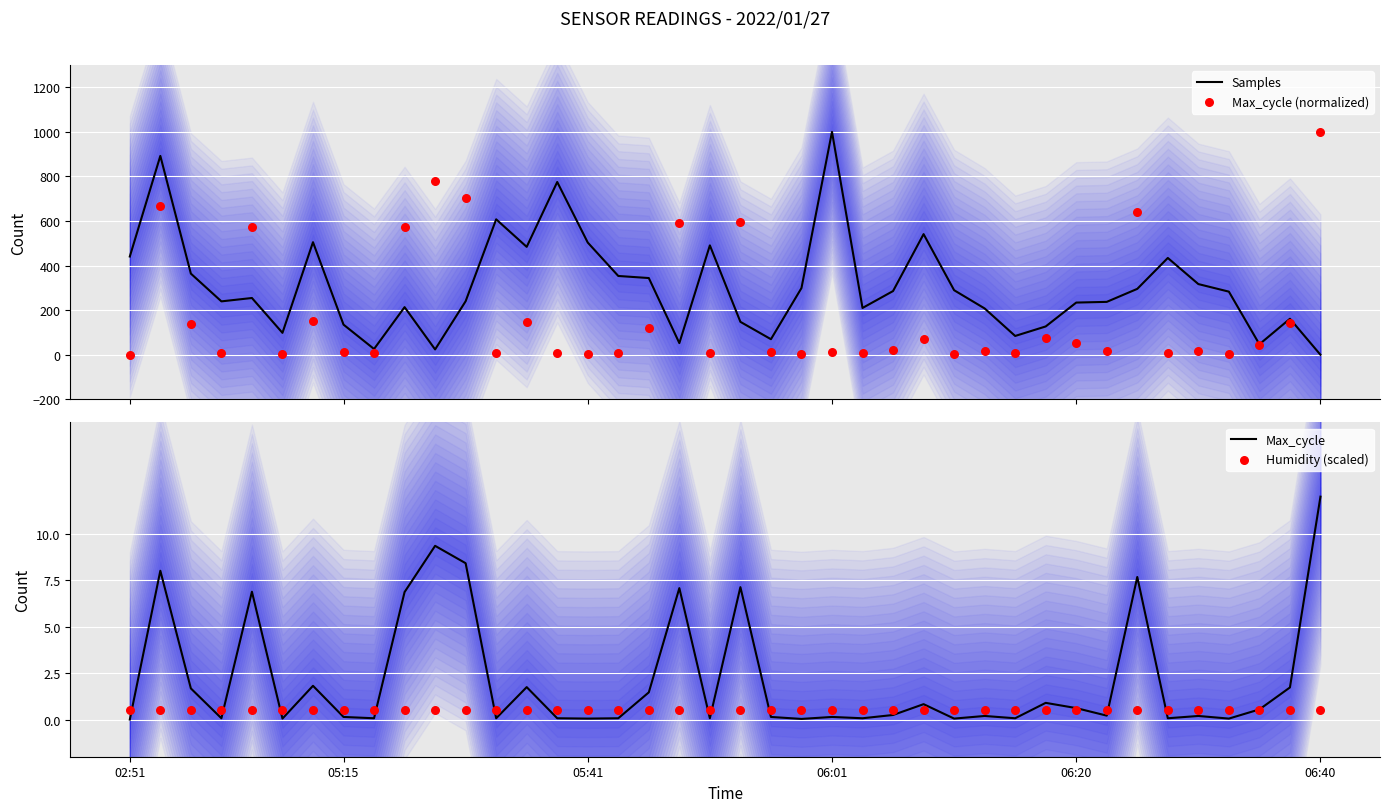

Is the value of Max_cycle at 22 greater than the value of Samples at 27?

No